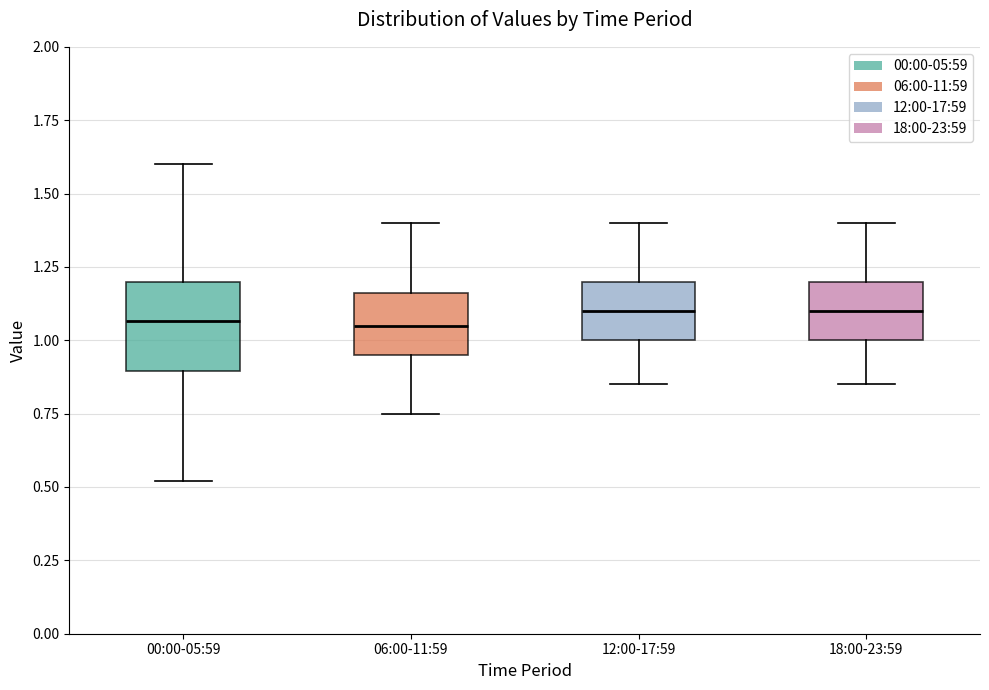

Which box is the tallest, from its lower edge to its upper edge?

00:00-05:59